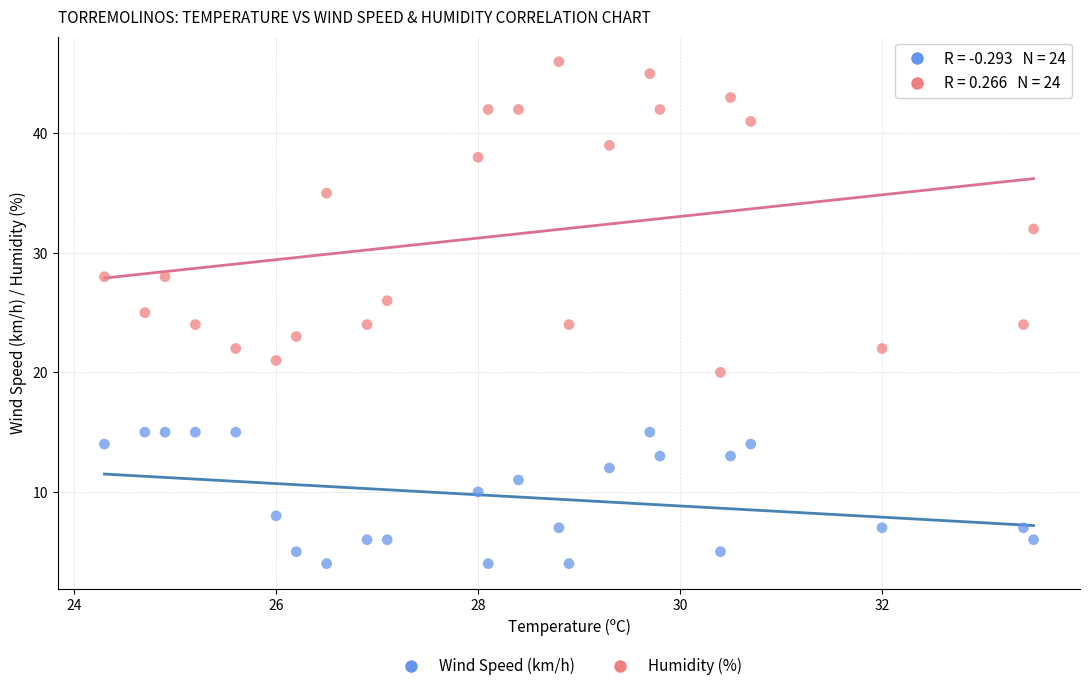

What are all the series names shown in the legend?

Wind Speed (km/h), Humidity (%)